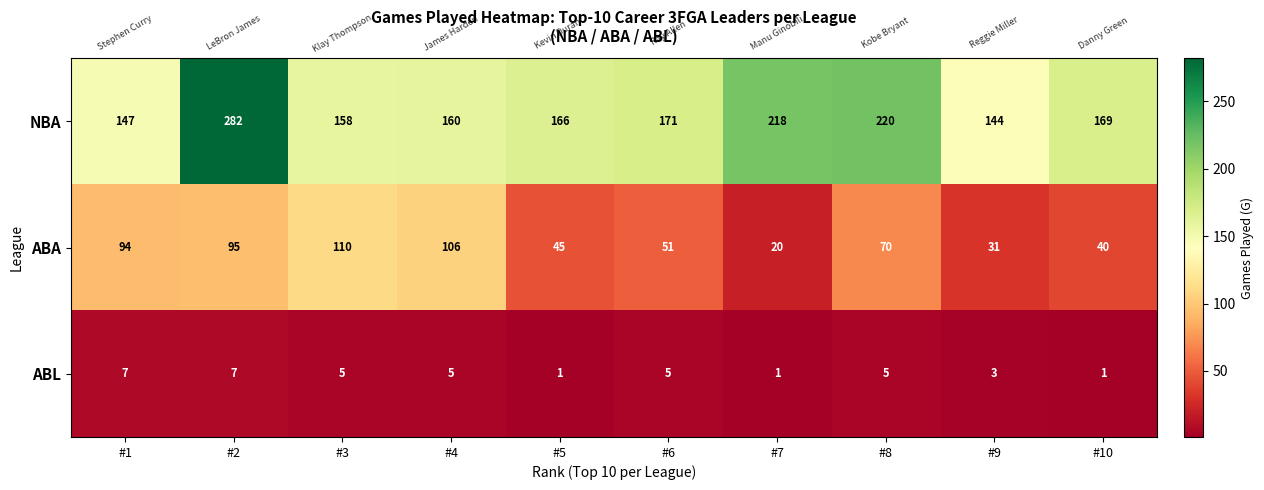

At which category is the sum across all series the highest?

#2